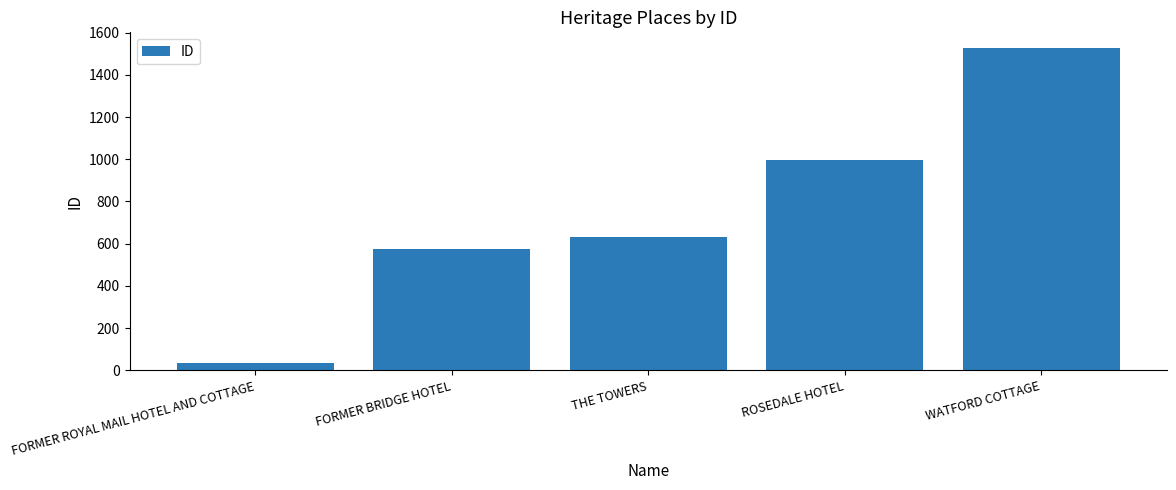

What is the sum of the values at THE TOWERS and WATFORD COTTAGE?

2156